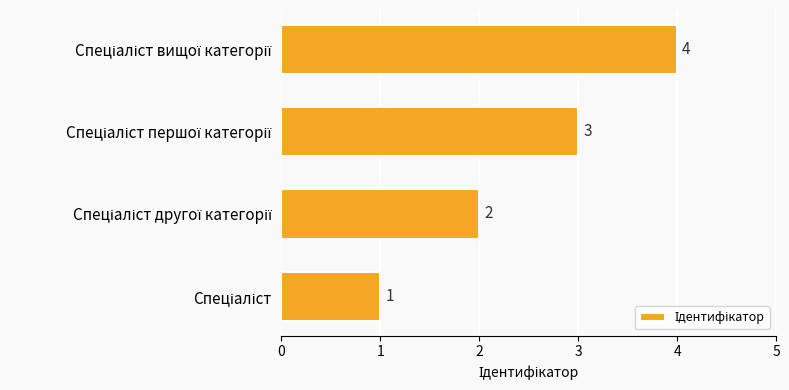

What is the greatest value displayed?

4